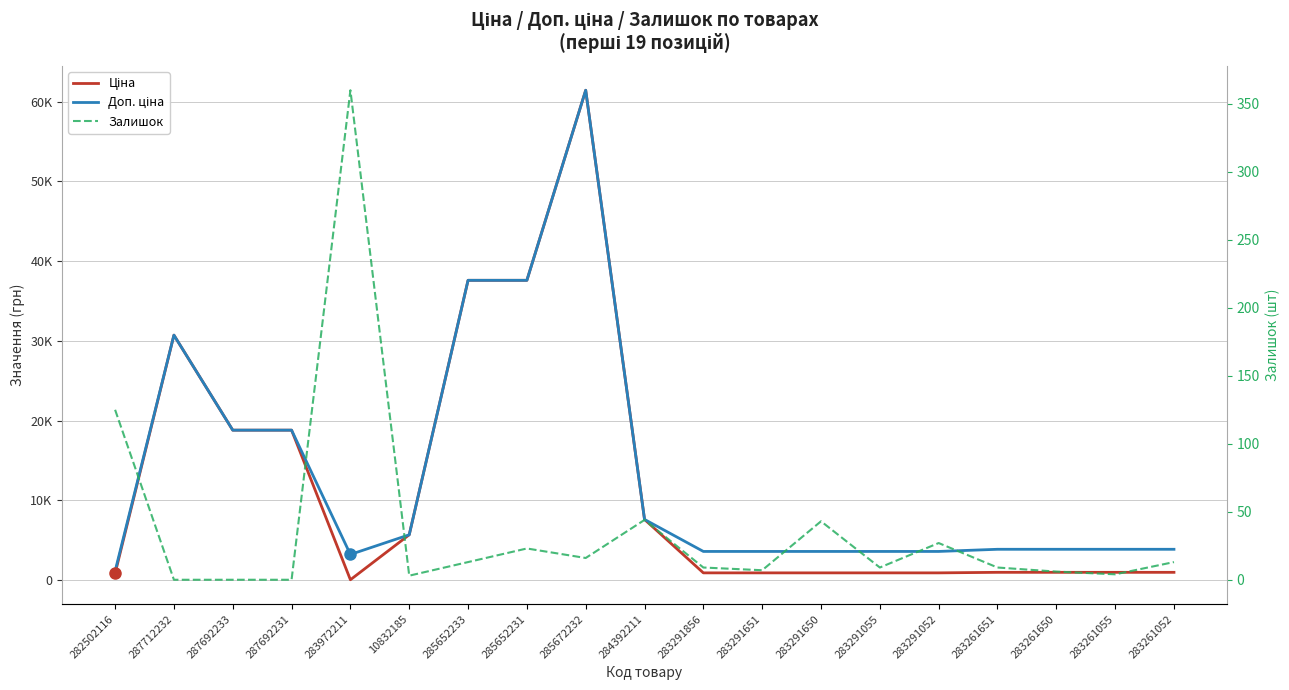

At which category is the sum across all series the highest?

285672232